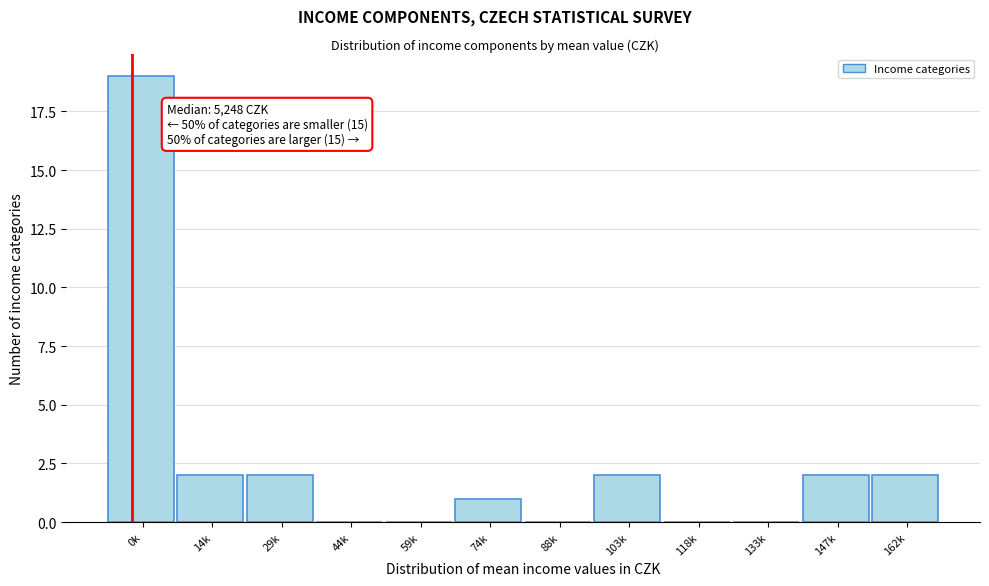

Reading right to left, list all the values displayed in this chart.

162k=2	147k=2	133k=0	118k=0	103k=2	88k=0	74k=1	59k=0	44k=0	29k=2	14k=2	0k=19